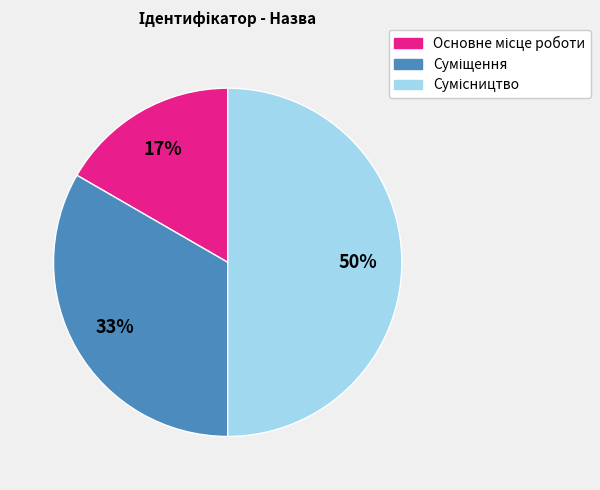

How many slices are in this pie chart?

3